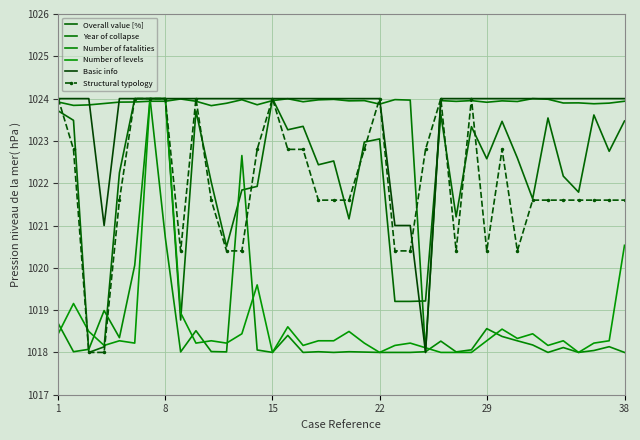

How many data points in Overall value [%] are less than 1022?

13